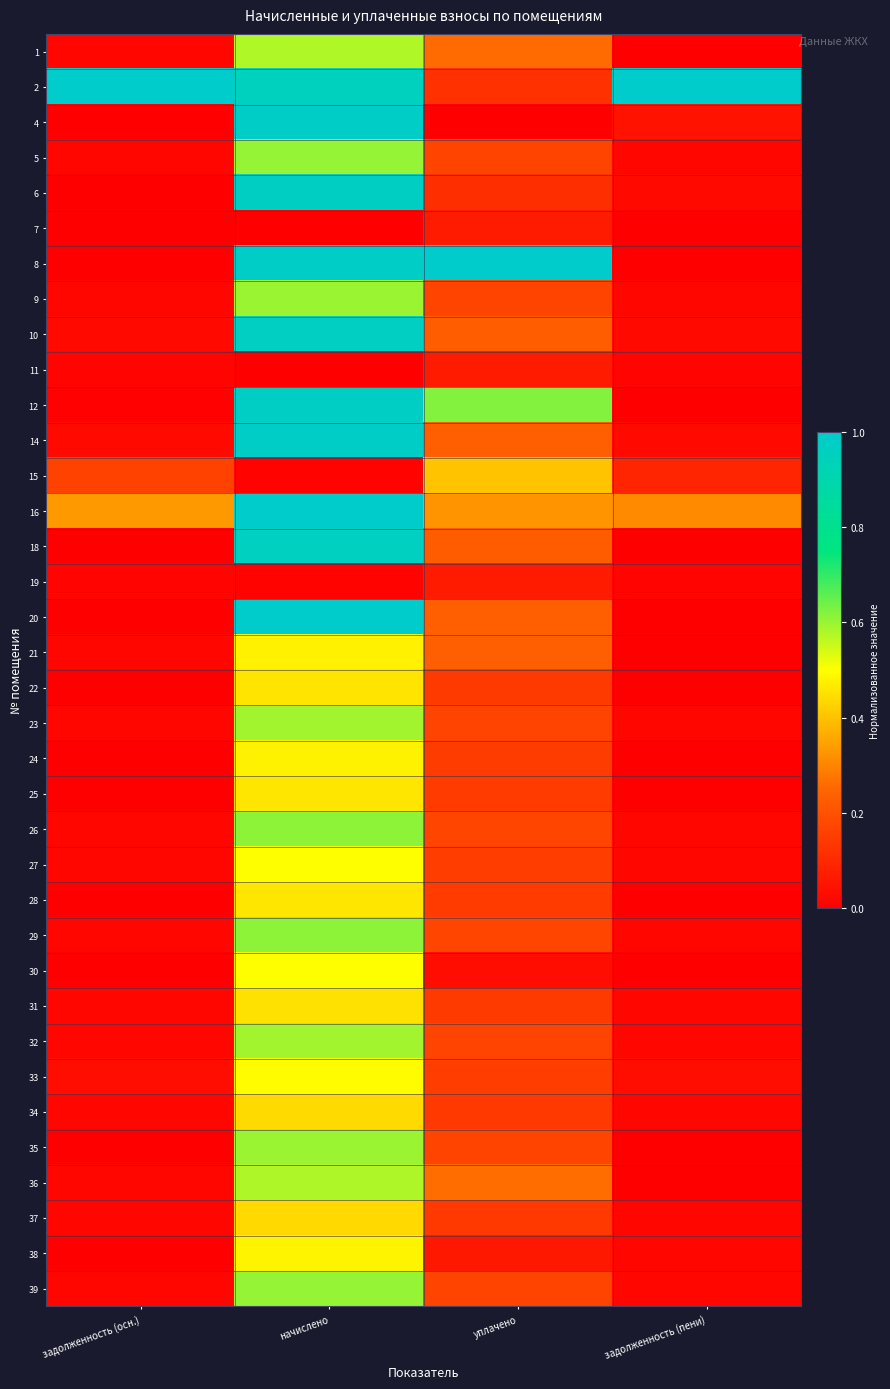

Reading left to right, extract all data points from this chart.

1: задолженность (осн.)=0.0	начислено=0.6	уплачено=0.3	задолженность (пени)=0.0
2: задолженность (осн.)=1.0	начислено=1.0	уплачено=0.1	задолженность (пени)=1.0
4: задолженность (осн.)=0.0	начислено=1.0	уплачено=0.0	задолженность (пени)=0.0
5: задолженность (осн.)=0.0	начислено=0.6	уплачено=0.2	задолженность (пени)=0.0
6: задолженность (осн.)=0.0	начислено=1.0	уплачено=0.1	задолженность (пени)=0.0
7: задолженность (осн.)=0.0	начислено=0.0	уплачено=0.1	задолженность (пени)=0.0
8: задолженность (осн.)=0.0	начислено=1.0	уплачено=1.0	задолженность (пени)=0.0
9: задолженность (осн.)=0.0	начислено=0.6	уплачено=0.2	задолженность (пени)=0.0
10: задолженность (осн.)=0.0	начислено=1.0	уплачено=0.2	задолженность (пени)=0.0
11: задолженность (осн.)=0.0	начислено=0.0	уплачено=0.1	задолженность (пени)=0.0
12: задолженность (осн.)=0.0	начислено=1.0	уплачено=0.6	задолженность (пени)=0.0
14: задолженность (осн.)=0.0	начислено=1.0	уплачено=0.2	задолженность (пени)=0.0
15: задолженность (осн.)=0.2	начислено=0.0	уплачено=0.4	задолженность (пени)=0.1
16: задолженность (осн.)=0.3	начислено=1.0	уплачено=0.3	задолженность (пени)=0.3
18: задолженность (осн.)=0.0	начислено=1.0	уплачено=0.2	задолженность (пени)=0.0
19: задолженность (осн.)=0.0	начислено=0.0	уплачено=0.1	задолженность (пени)=0.0
20: задолженность (осн.)=0.0	начислено=1.0	уплачено=0.2	задолженность (пени)=0.0
21: задолженность (осн.)=0.0	начислено=0.5	уплачено=0.2	задолженность (пени)=0.0
22: задолженность (осн.)=0.0	начислено=0.5	уплачено=0.1	задолженность (пени)=0.0
23: задолженность (осн.)=0.0	начислено=0.6	уплачено=0.2	задолженность (пени)=0.0
24: задолженность (осн.)=0.0	начислено=0.5	уплачено=0.1	задолженность (пени)=0.0
25: задолженность (осн.)=0.0	начислено=0.5	уплачено=0.1	задолженность (пени)=0.0
26: задолженность (осн.)=0.0	начислено=0.6	уплачено=0.2	задолженность (пени)=0.0
27: задолженность (осн.)=0.0	начислено=0.5	уплачено=0.2	задолженность (пени)=0.0
28: задолженность (осн.)=0.0	начислено=0.5	уплачено=0.1	задолженность (пени)=0.0
29: задолженность (осн.)=0.0	начислено=0.6	уплачено=0.2	задолженность (пени)=0.0
30: задолженность (осн.)=0.0	начислено=0.5	уплачено=0.0	задолженность (пени)=0.0
31: задолженность (осн.)=0.0	начислено=0.5	уплачено=0.1	задолженность (пени)=0.0
32: задолженность (осн.)=0.0	начислено=0.6	уплачено=0.2	задолженность (пени)=0.0
33: задолженность (осн.)=0.0	начислено=0.5	уплачено=0.2	задолженность (пени)=0.0
34: задолженность (осн.)=0.0	начислено=0.4	уплачено=0.1	задолженность (пени)=0.0
35: задолженность (осн.)=0.0	начислено=0.6	уплачено=0.2	задолженность (пени)=0.0
36: задолженность (осн.)=0.0	начислено=0.6	уплачено=0.3	задолженность (пени)=0.0
37: задолженность (осн.)=0.0	начислено=0.4	уплачено=0.1	задолженность (пени)=0.0
38: задолженность (осн.)=0.0	начислено=0.5	уплачено=0.1	задолженность (пени)=0.0
39: задолженность (осн.)=0.0	начислено=0.6	уплачено=0.2	задолженность (пени)=0.0